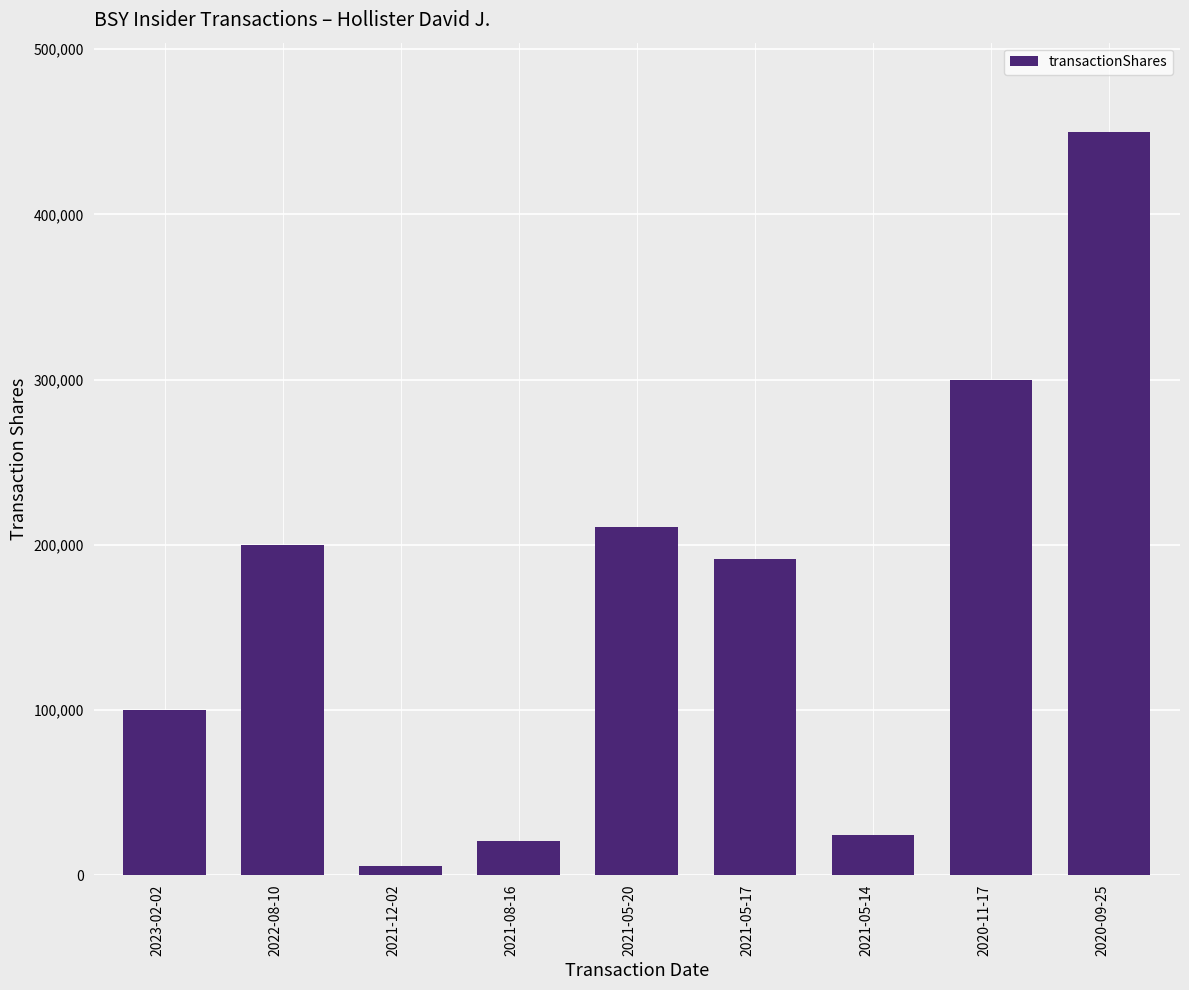

Reading left to right, what are all the values shown in this chart?

2023-02-02=100283	2022-08-10=200000	2021-12-02=5319	2021-08-16=20447	2021-05-20=210739	2021-05-17=191282	2021-05-14=24532	2020-11-17=300000	2020-09-25=450000